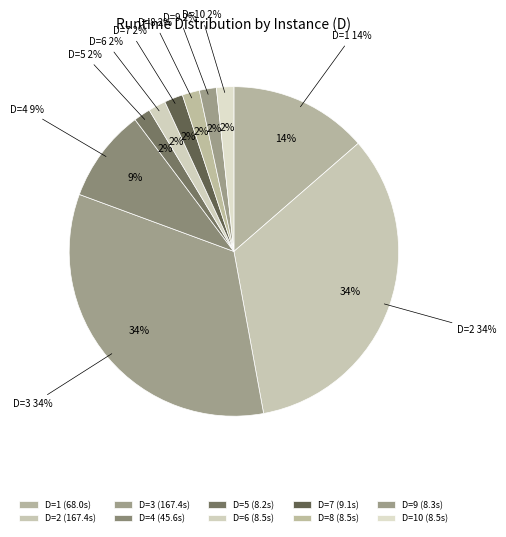

To the nearest percent, what portion does 2 represent?

34%